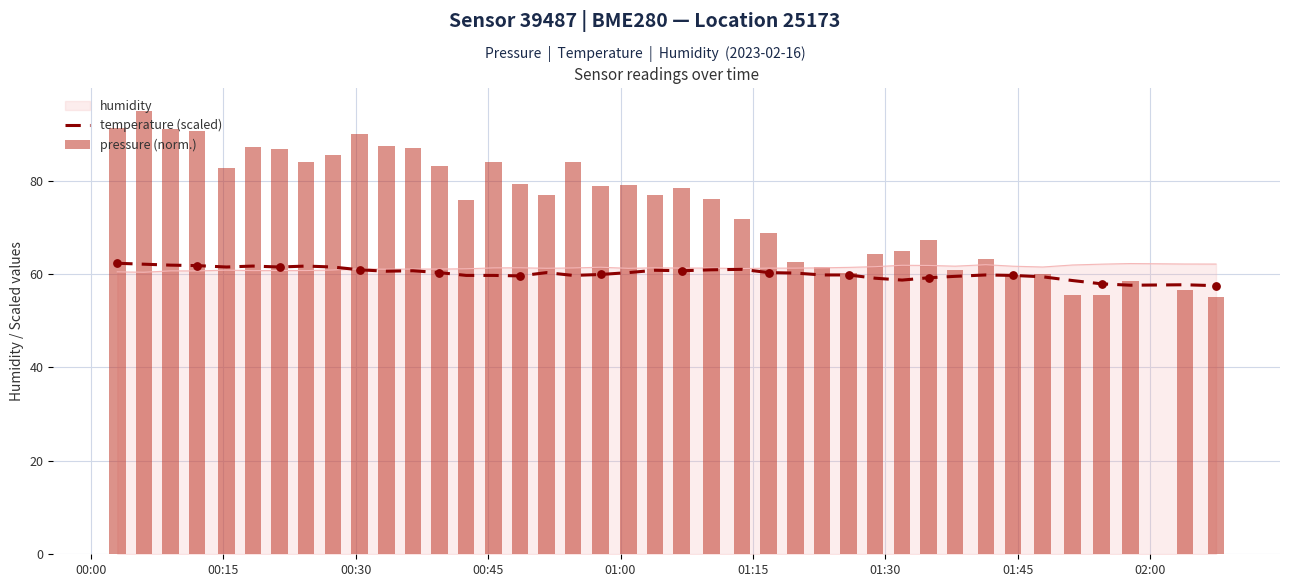

At how many categories does at least one series exceed 86?

9